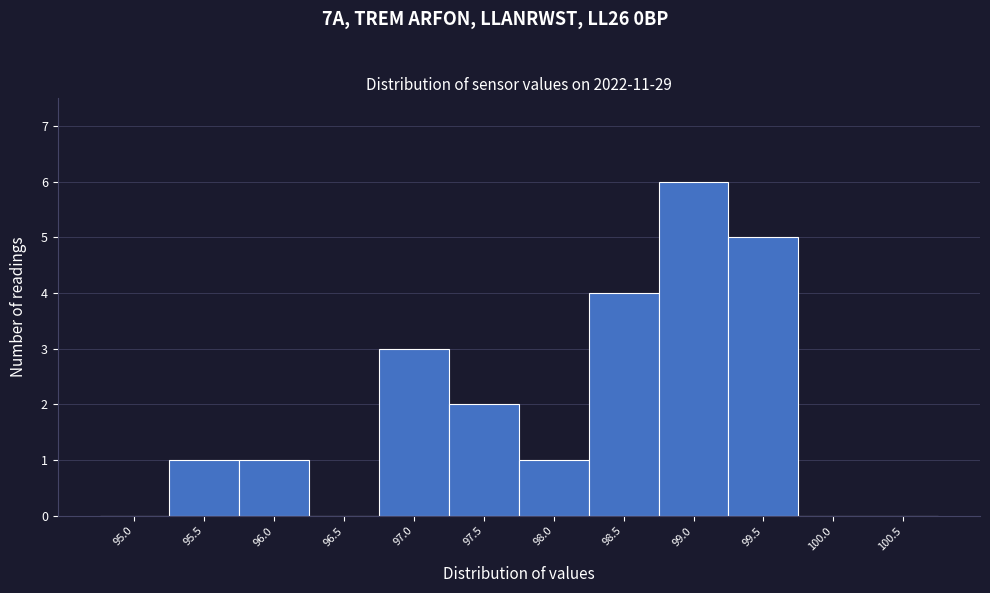

Reading right to left, extract all data points from this chart.

100.5=0	100.0=0	99.5=5	99.0=6	98.5=4	98.0=1	97.5=2	97.0=3	96.5=0	96.0=1	95.5=1	95.0=0